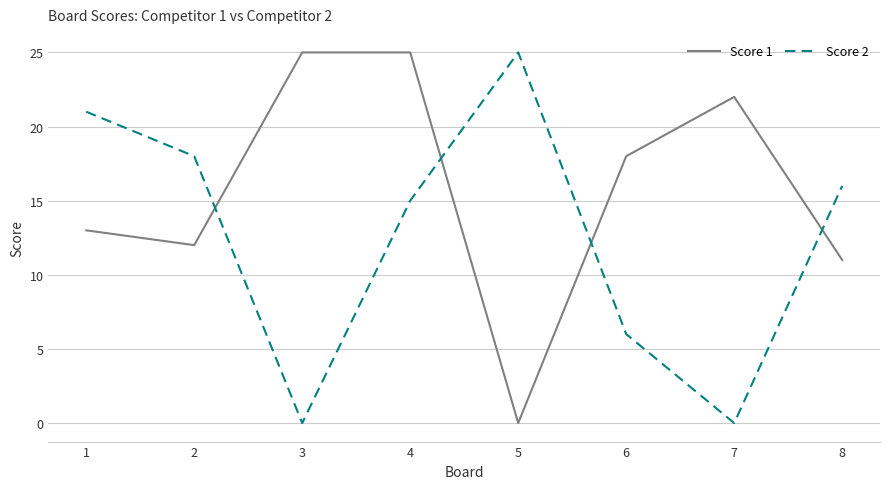

List the series in order of their overall mean, lowest first.

Score 2, Score 1